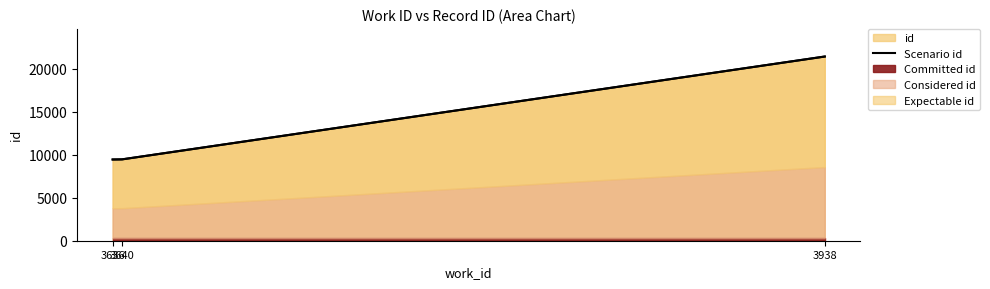

How many lines are shown in the chart?

1